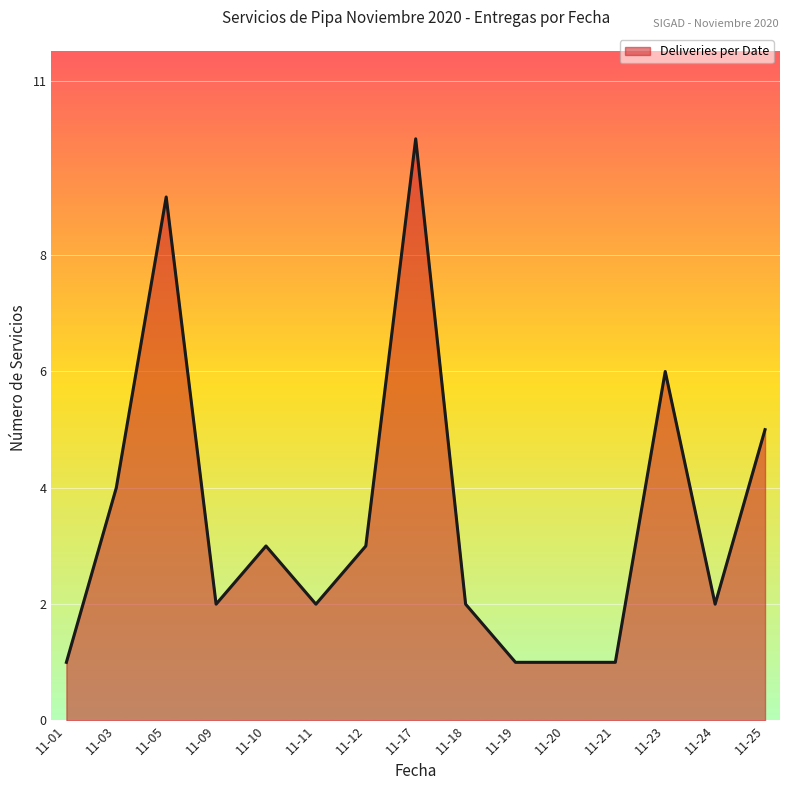

Where is the first local minimum?

11-09